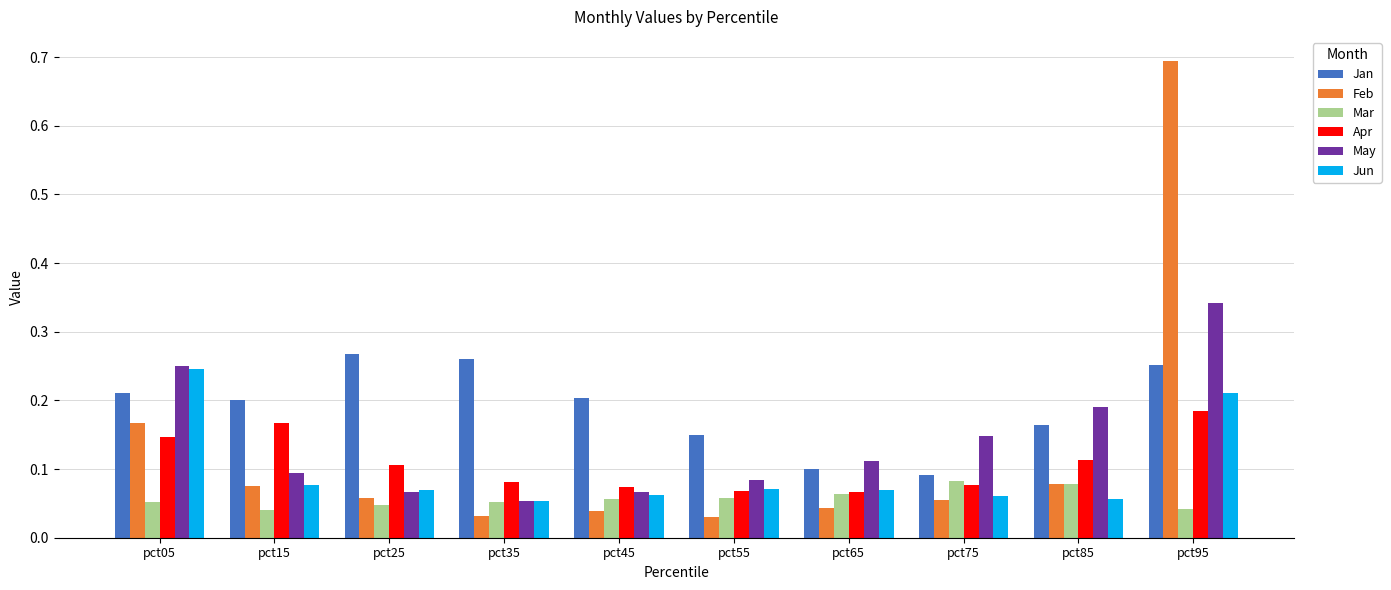

What is the total value across all series at pct65?

0.5